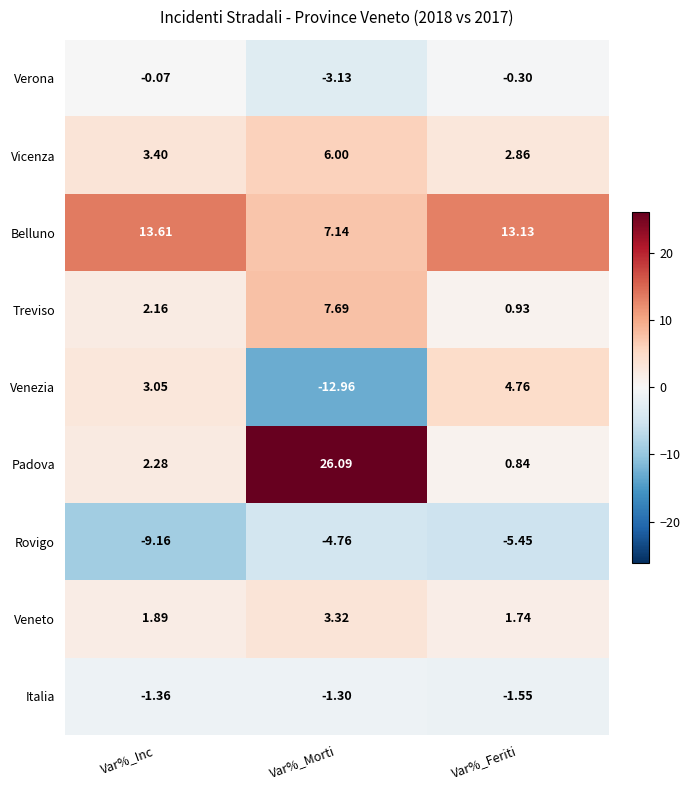

How many categories are shown in the chart?

3